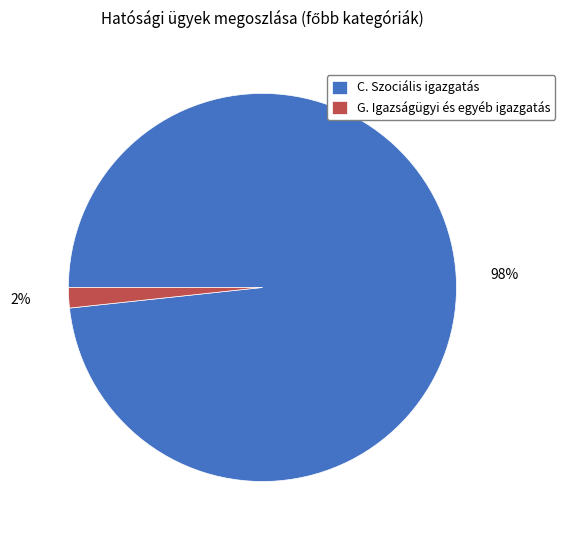

Rank the categories by value from lowest to highest.

G. Igazságügyi és egyéb igazgatás, C. Szociális igazgatás